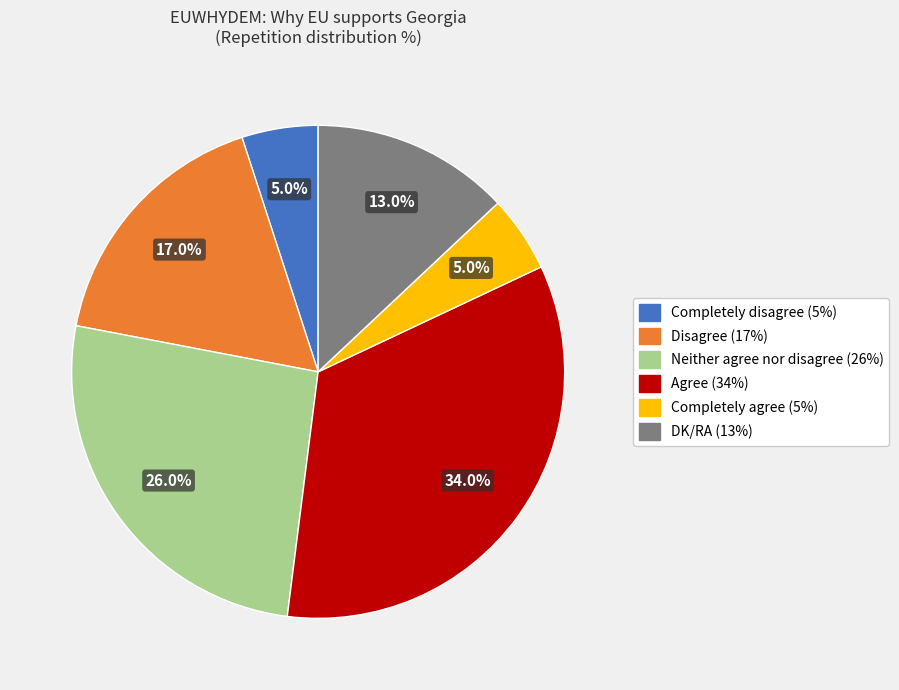

Combined, what portion of the pie is Disagree and Agree?

51.0%